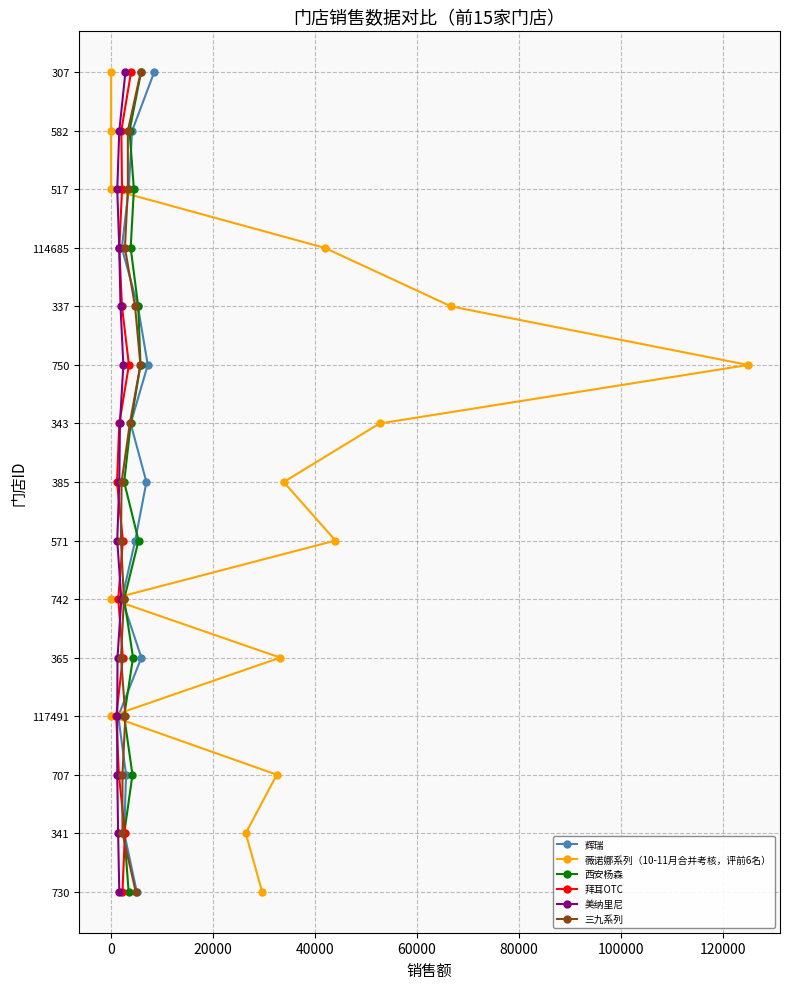

Does the chart have visible grid lines?

Yes